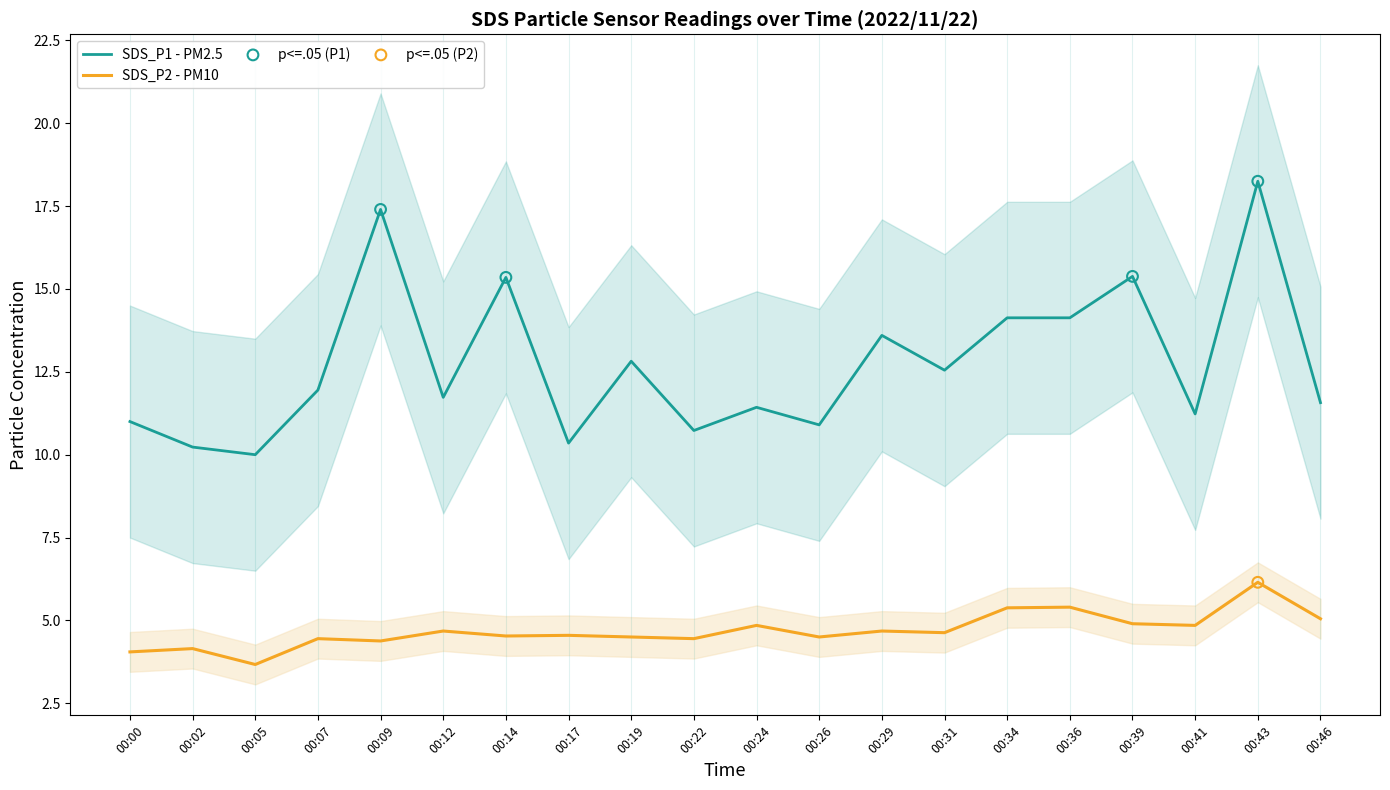

Which series reaches the minimum Y coordinate?

SDS_P2